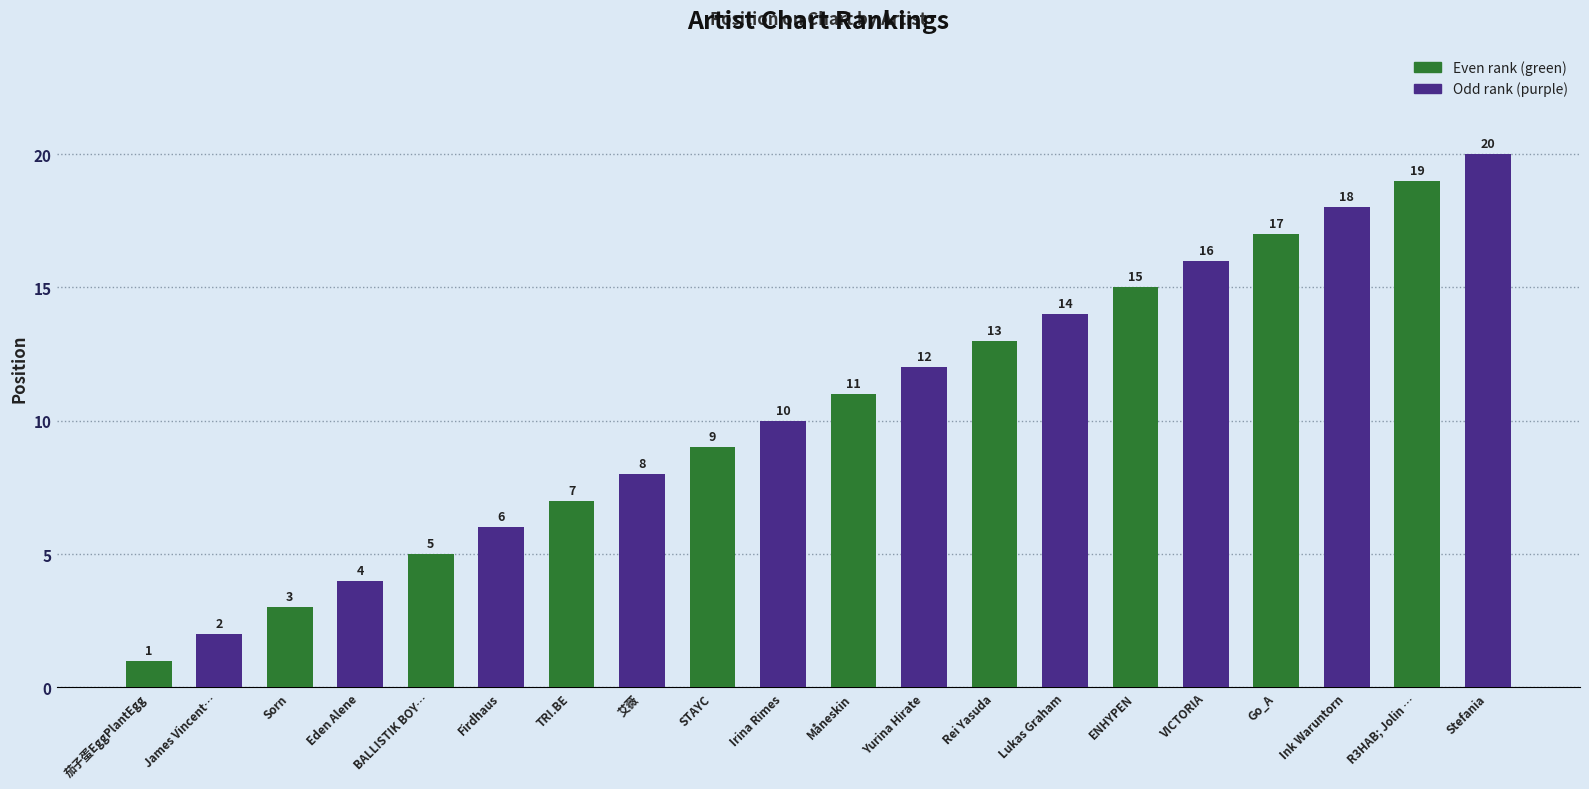

True or false: the data shows 4 at Eden Alene.

True